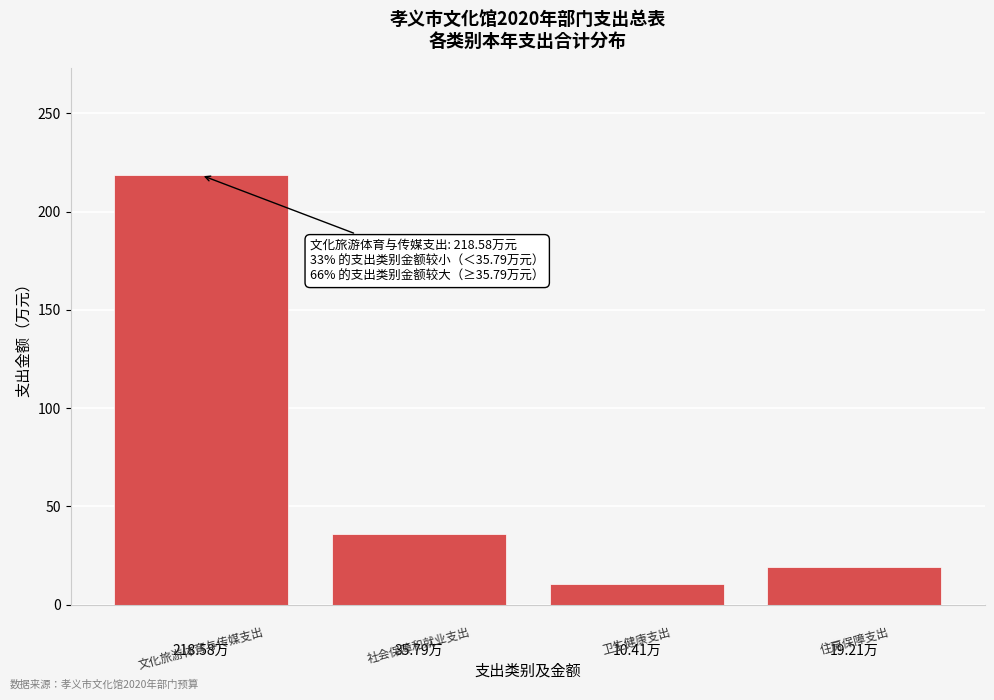

Reading left to right, list all the values displayed in this chart.

218.58万=218.6	35.79万=35.8	10.41万=10.4	19.21万=19.2